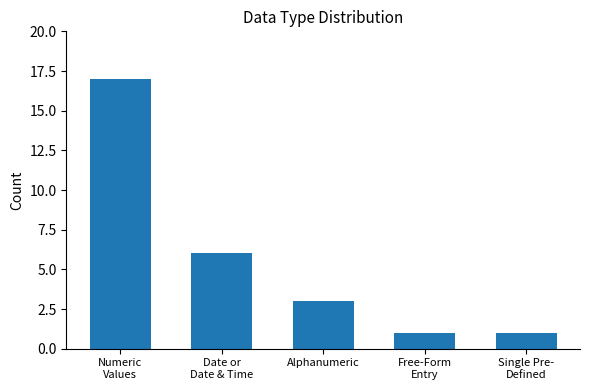

What is the difference between the maximum and minimum values?

16